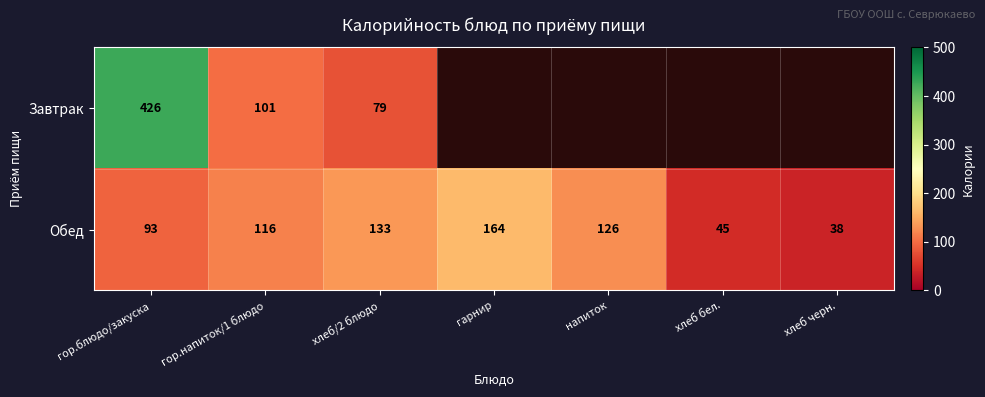

Rank the categories by Обед value from lowest to highest.

хлеб черн., хлеб бел., гор.блюдо/закуска, гор.напиток/1 блюдо, напиток, хлеб/2 блюдо, гарнир